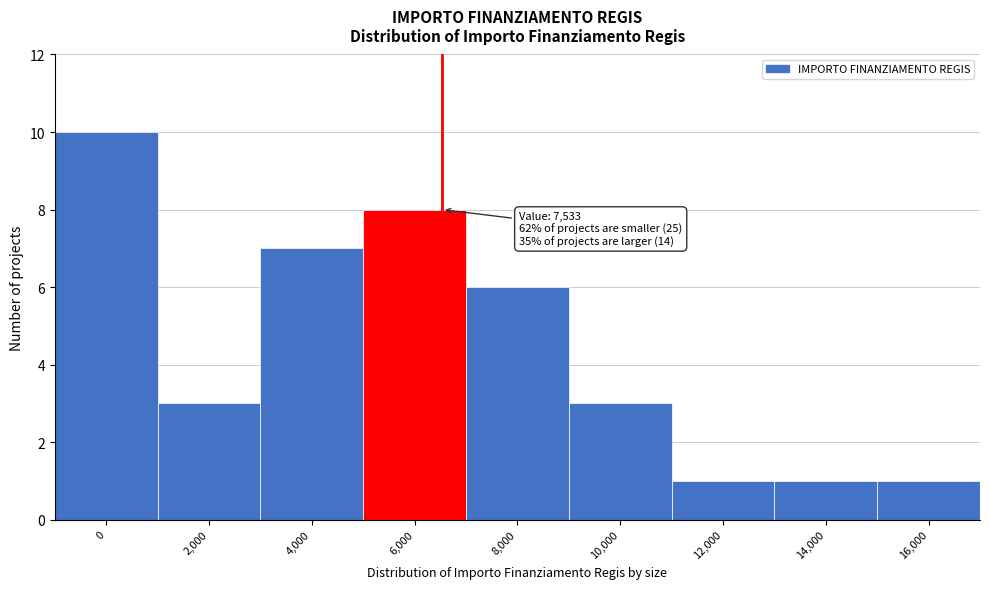

Reading left to right, list all the values displayed in this chart.

0=10	2,000=3	4,000=7	6,000=8	8,000=6	10,000=3	12,000=1	14,000=1	16,000=1